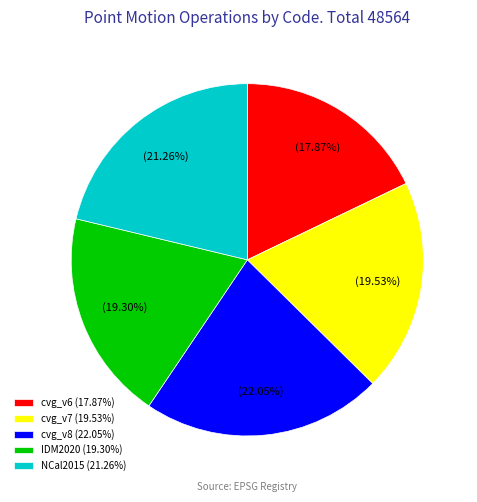

Does any single category account for the majority?

No